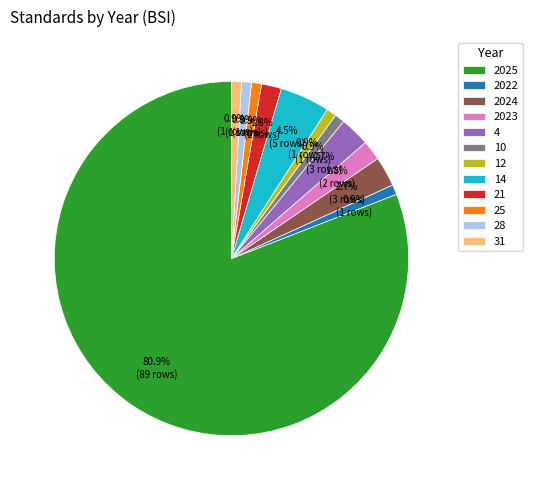

How many slices are in this pie chart?

12